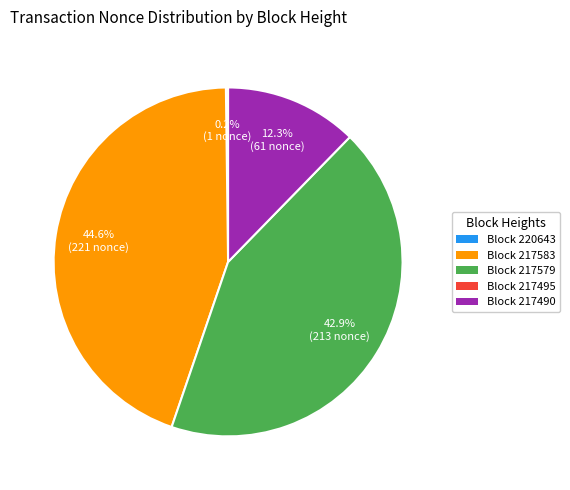

Is there a majority slice in this chart?

No